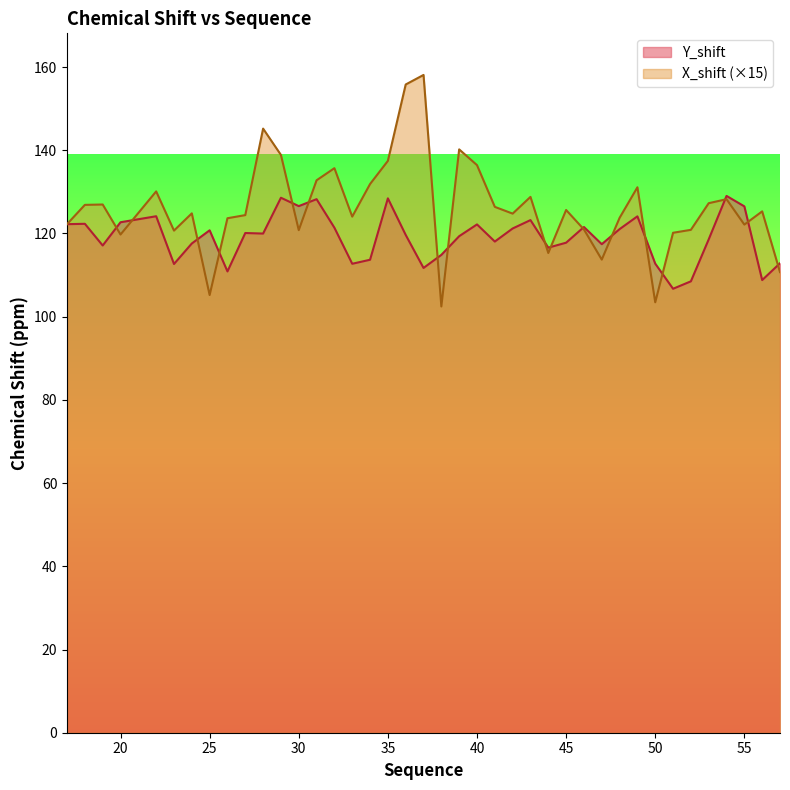

The X_shift series shows 120.9 at 52. True or false?

True